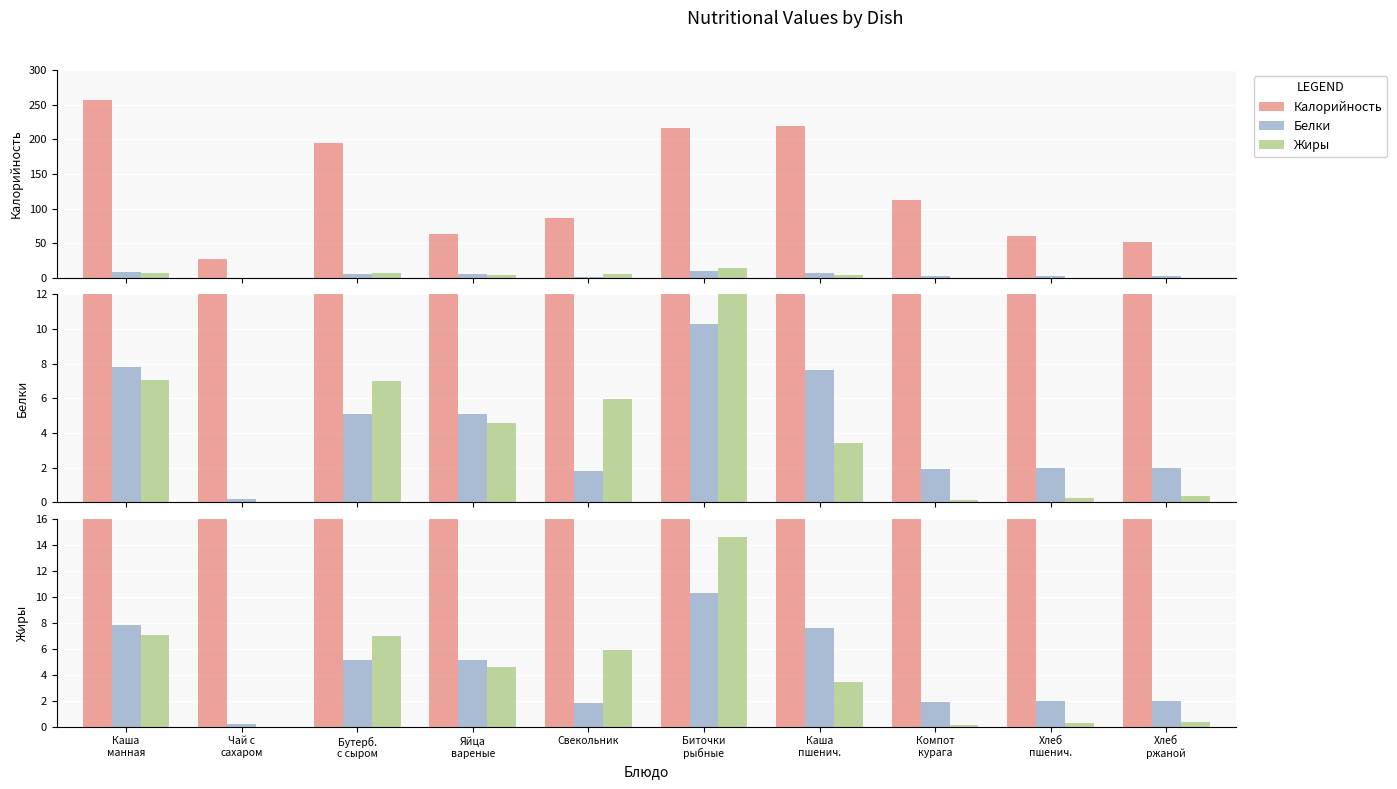

How many data points does each series have?

10